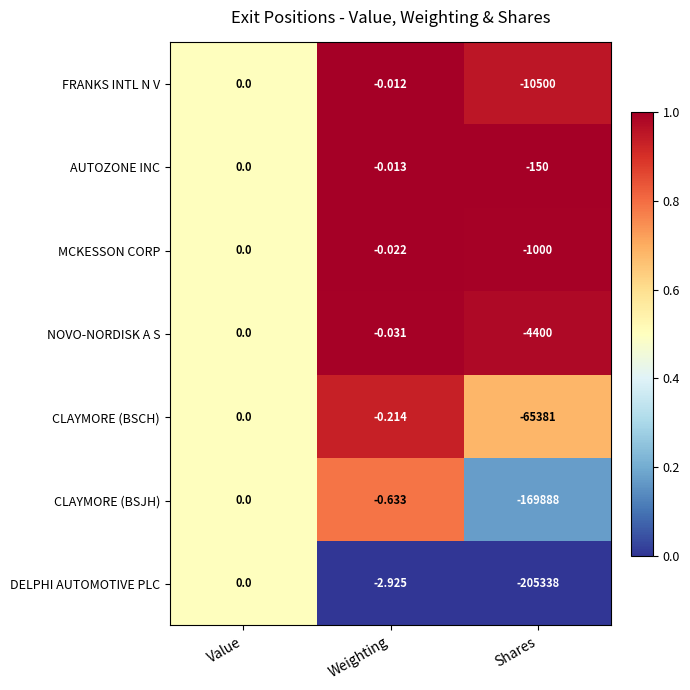

Which series has the largest range (max minus min)?

DELPHI AUTOMOTIVE PLC